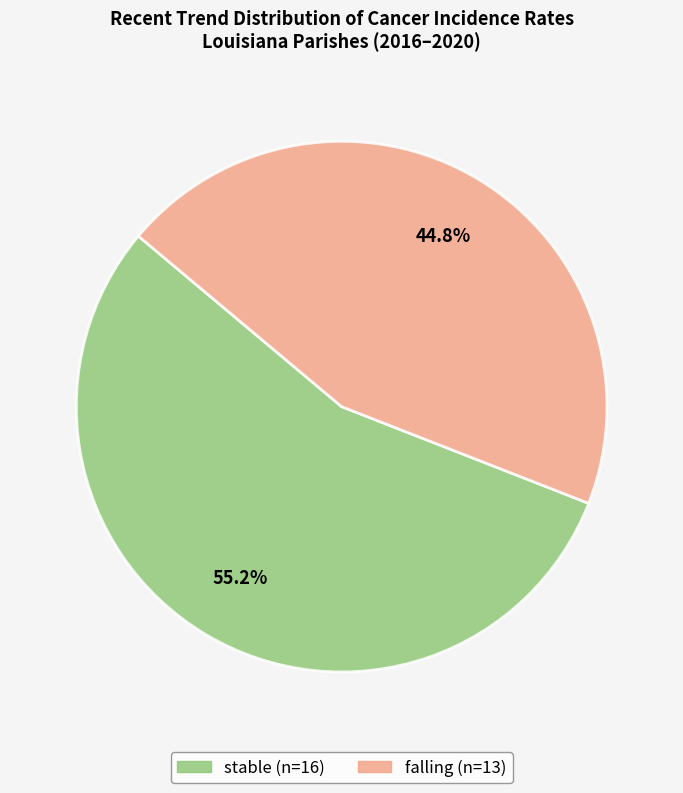

Does any single category account for the majority?

Yes